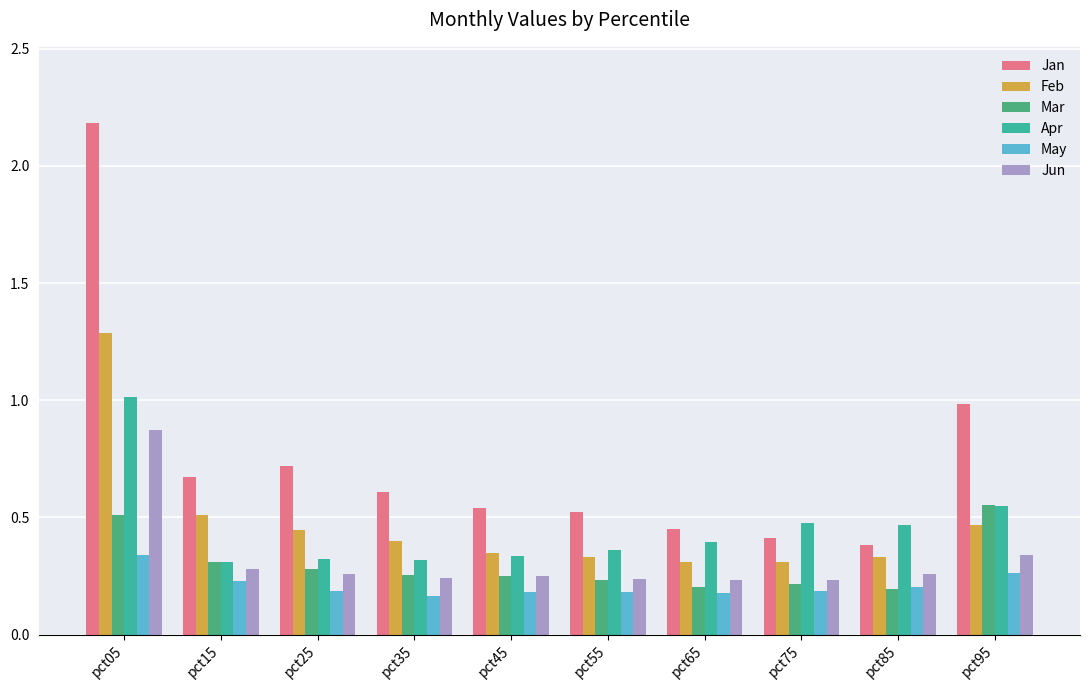

What is the total value across all series at pct45?

1.9